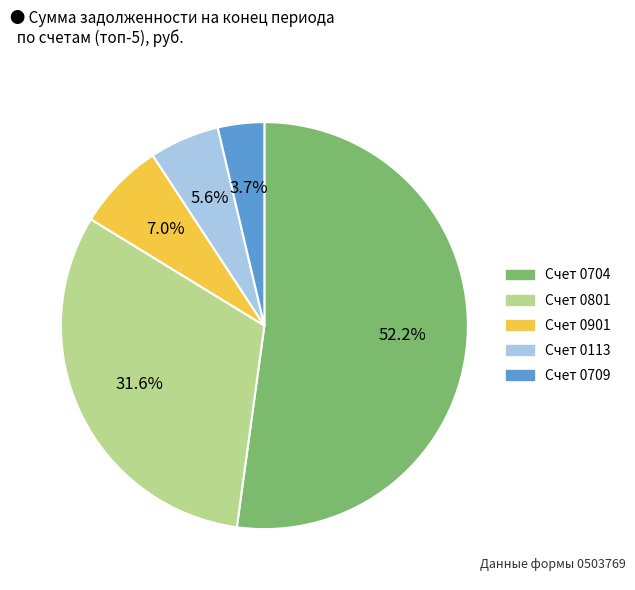

How many segments does this pie chart have?

5